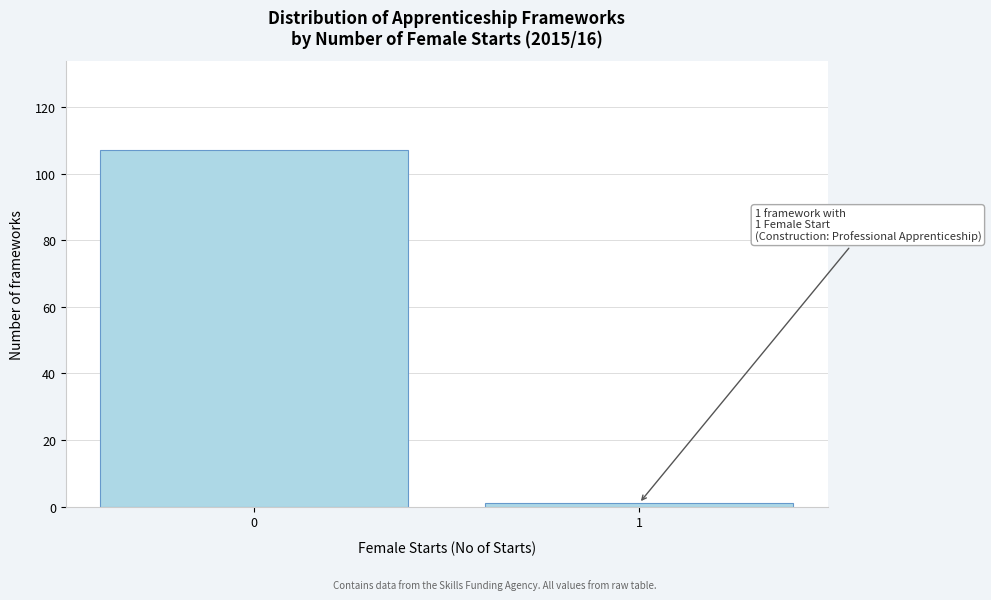

Reading right to left, list all the values displayed in this chart.

1=1	0=107